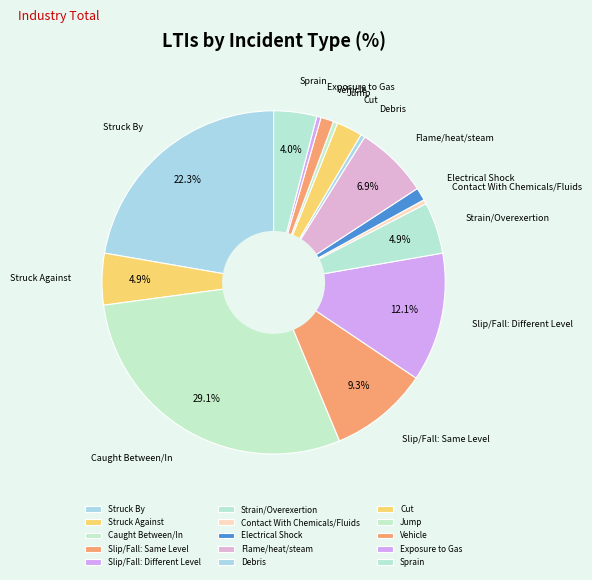

To the nearest percent, what is the difference between the largest and smallest slice percentages?

29%